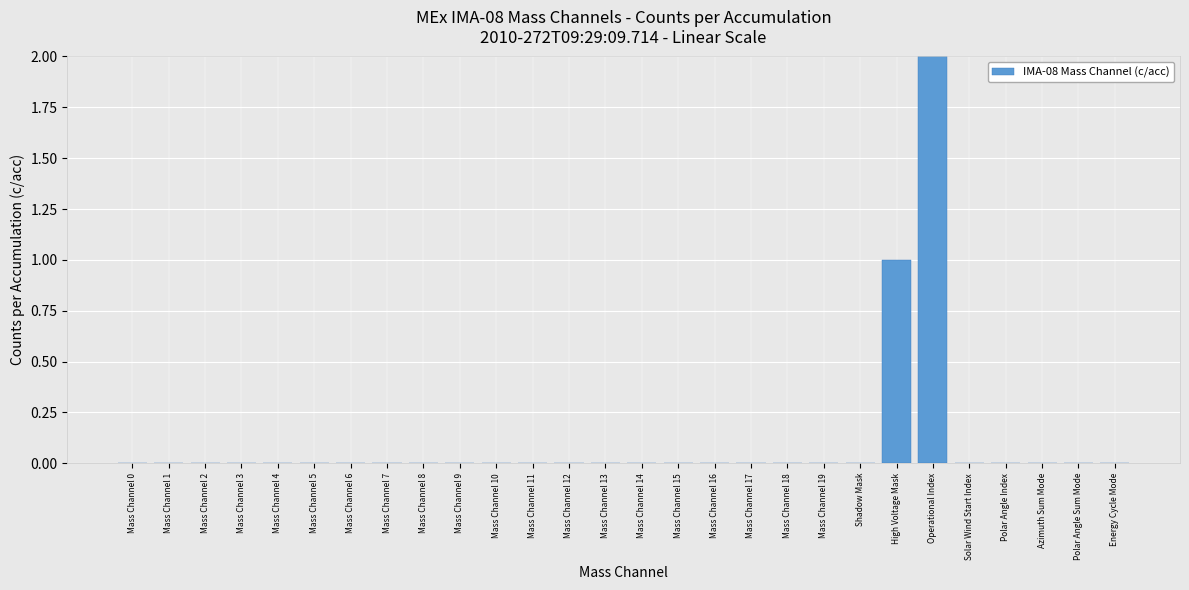

Between Mass Channel 19 and Mass Channel 3, which is larger?

Mass Channel 19